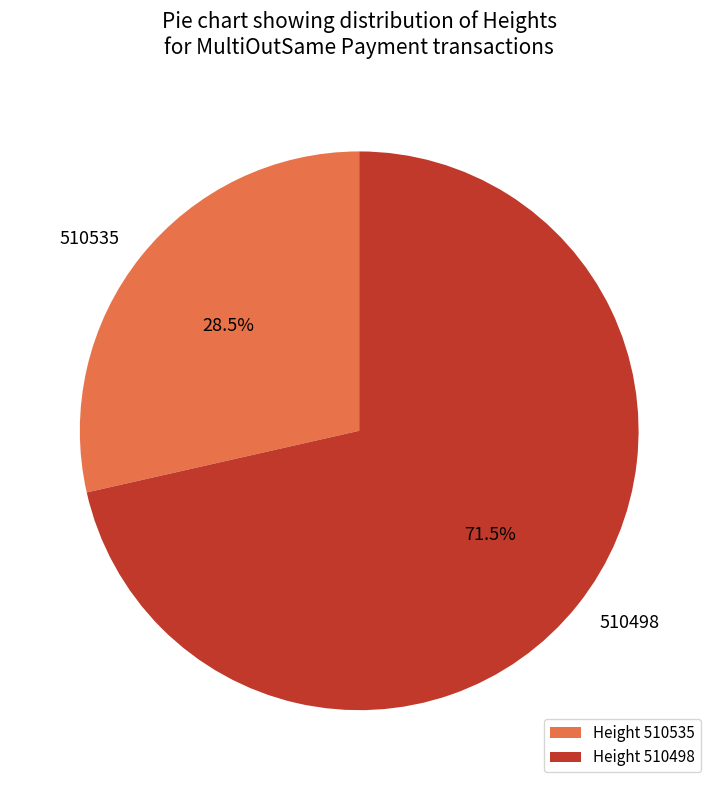

What is the largest slice in the pie chart?

510498